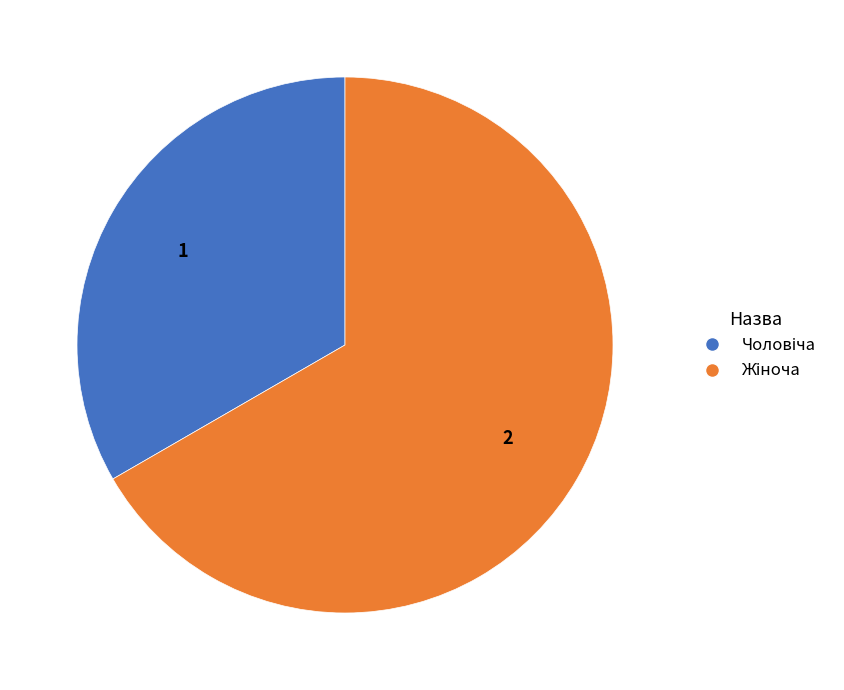

Does any single category account for the majority?

Yes